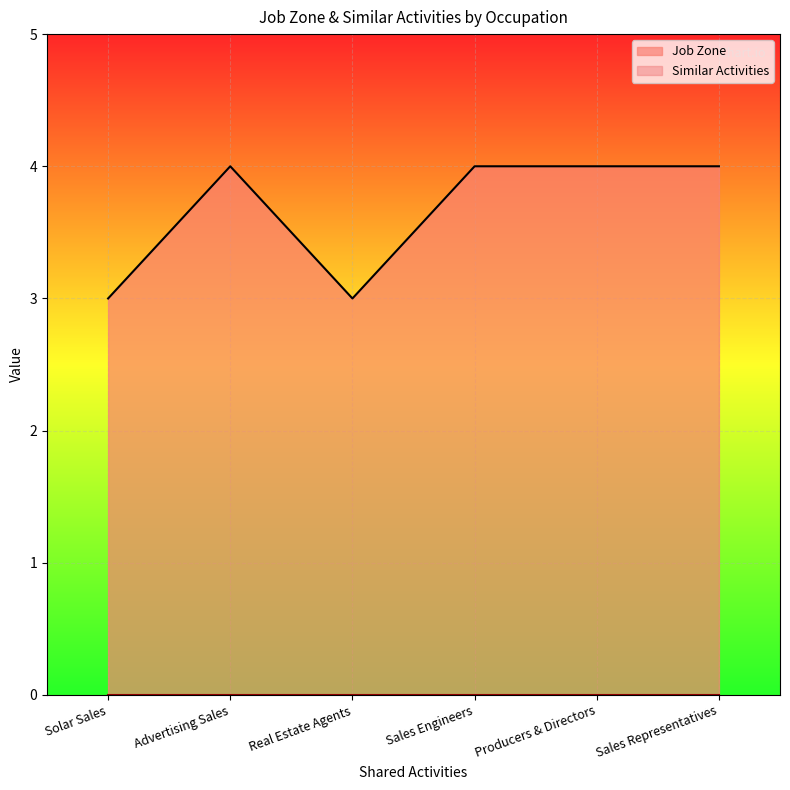

Does the chart display data point markers on the line(s)?

No